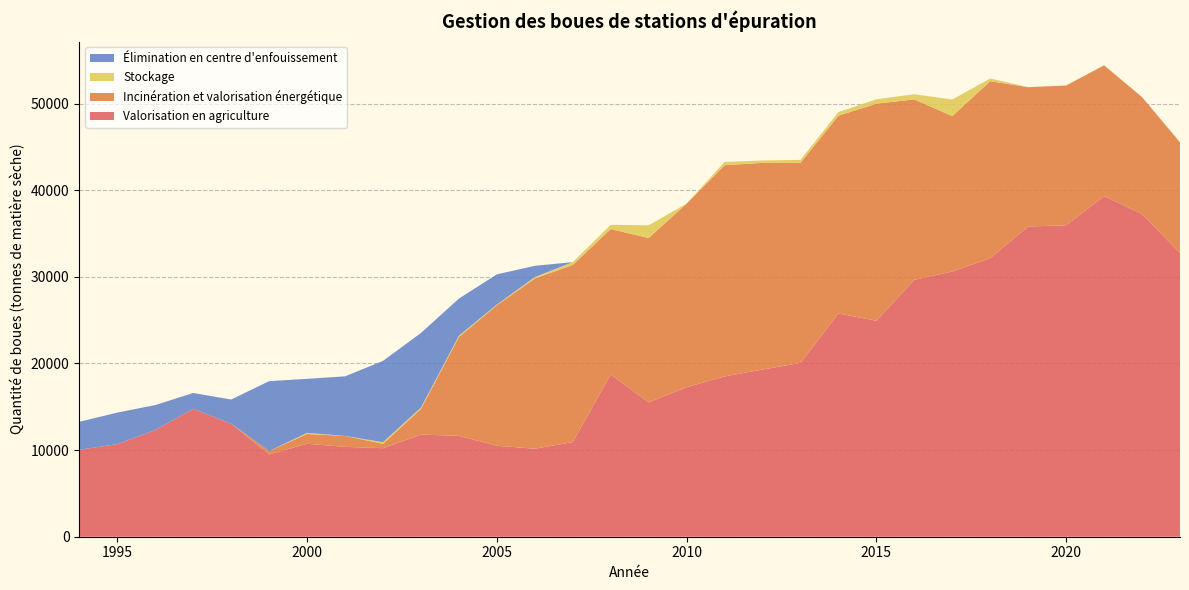

Reading left to right, transcribe all the data shown in this chart.

Valorisation en agriculture: 1994=10044.0	1995=10686.0	1996=12319.0	1997=14773.0	1998=13042.0	1999=9505.0	2000=10733.0	2001=10376.0	2002=10217.0	2003=11787.0	2004=11648.0	2005=10505.7	2006=10158.0	2007=10927.0	2008=18738.3	2009=15510.0	2010=17258.9	2011=18504.5	2012=19301.1	2013=20065.1	2014=25770.7	2015=24933.3	2016=29654.3	2017=30624.1	2018=32155.3	2019=35815.3	2020=35950.0	2021=39316.1	2022=37263.8	2023=32761.3
Incinération et valorisation énergétique: 1994=0.0	1995=0.0	1996=0.0	1997=0.0	1998=0.0	1999=386.0	2000=1127.0	2001=1265.0	2002=515.0	2003=2963.0	2004=11411.0	2005=16217.0	2006=19652.6	2007=20453.0	2008=16776.3	2009=18976.4	2010=21191.5	2011=24377.5	2012=23861.1	2013=23092.2	2014=22835.1	2015=25061.2	2016=20830.2	2017=17928.7	2018=20435.8	2019=16079.8	2020=16139.8	2021=15099.9	2022=13486.0	2023=12764.6
Stockage: 1994=0.0	1995=0.0	1996=0.0	1997=0.0	1998=0.0	1999=0.0	2000=132.0	2001=0.0	2002=180.0	2003=154.0	2004=144.0	2005=76.5	2006=163.5	2007=319.3	2008=488.4	2009=1464.3	2010=9.2	2011=382.3	2012=273.1	2013=345.8	2014=404.6	2015=507.3	2016=599.7	2017=1916.7	2018=310.1	2019=10.5	2020=11.5	2021=22.6	2022=0.0	2023=23.1
Élimination en centre d'enfouissement: 1994=3223.0	1995=3644.0	1996=2880.0	1997=1821.0	1998=2795.0	1999=8067.0	2000=6236.0	2001=6873.0	2002=9385.0	2003=8616.0	2004=4286.0	2005=3486.2	2006=1298.6	2007=0.0	2008=0.0	2009=0.0	2010=0.0	2011=0.0	2012=0.0	2013=0.0	2014=0.0	2015=0.0	2016=0.0	2017=0.0	2018=0.0	2019=0.0	2020=0.0	2021=0.0	2022=0.0	2023=0.0